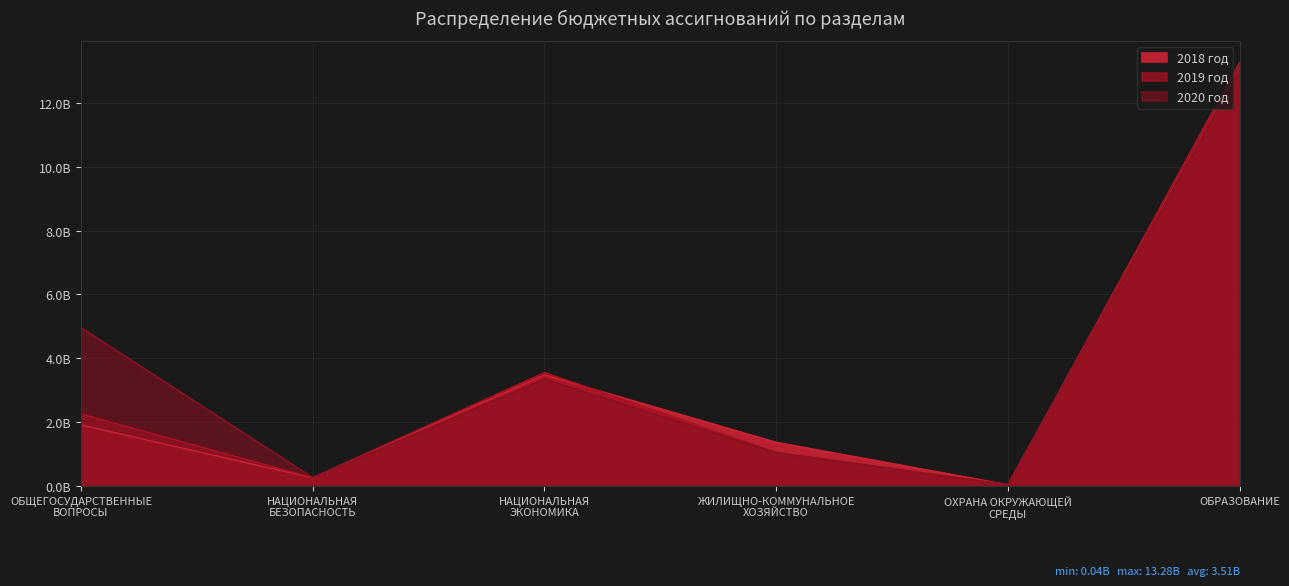

What is the difference between the 2019 год values at ОБРАЗОВАНИЕ and НАЦИОНАЛЬНАЯ
ЭКОНОМИКА?

9724081341.1